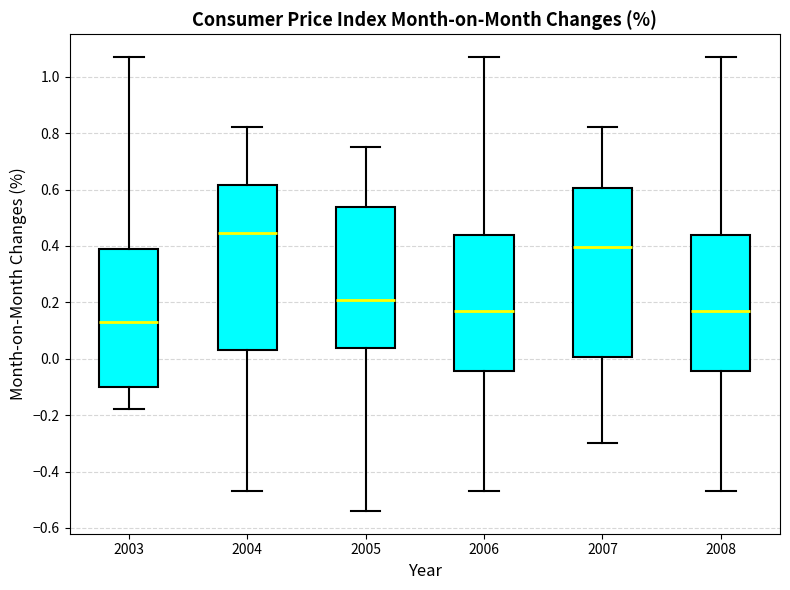

Reading left to right, transcribe this box plot: for each box, give where its median line is, the range the box spans, and where its two whiskers end, as read against the y-axis. The values are not printed on the chart, so give them approximately, as read against the axis.

2003: median 0.14, box -0.10 to 0.40, whiskers -0.18 to 1.08
2004: median 0.44, box 0.04 to 0.62, whiskers -0.46 to 0.82
2005: median 0.22, box 0.04 to 0.54, whiskers -0.54 to 0.76
2006: median 0.18, box -0.04 to 0.44, whiskers -0.46 to 1.08
2007: median 0.40, box 0.00 to 0.60, whiskers -0.30 to 0.82
2008: median 0.18, box -0.04 to 0.44, whiskers -0.46 to 1.08